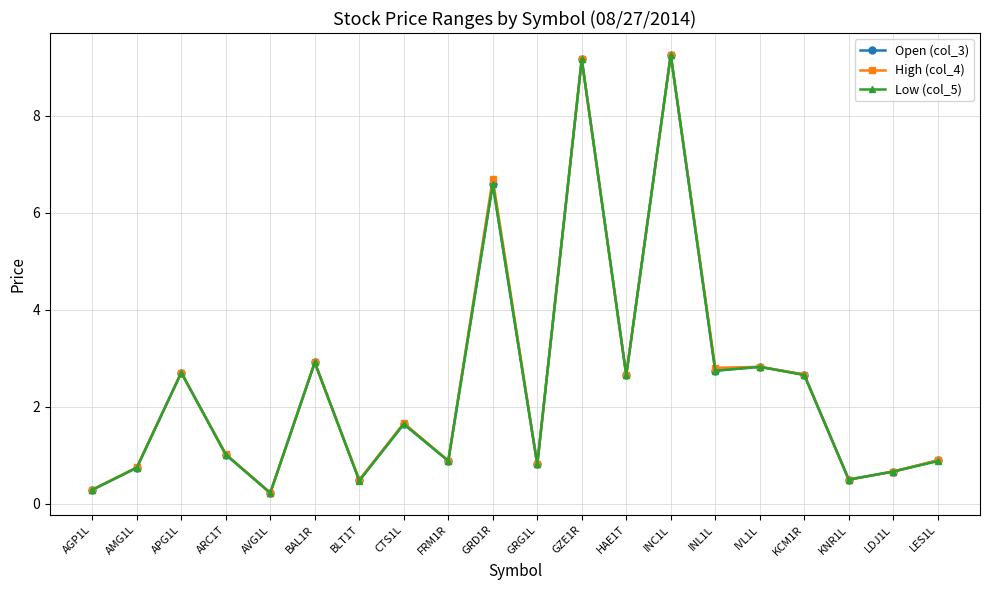

The value of Open (col_3) at LDJ1L is 0.3. True or false?

False